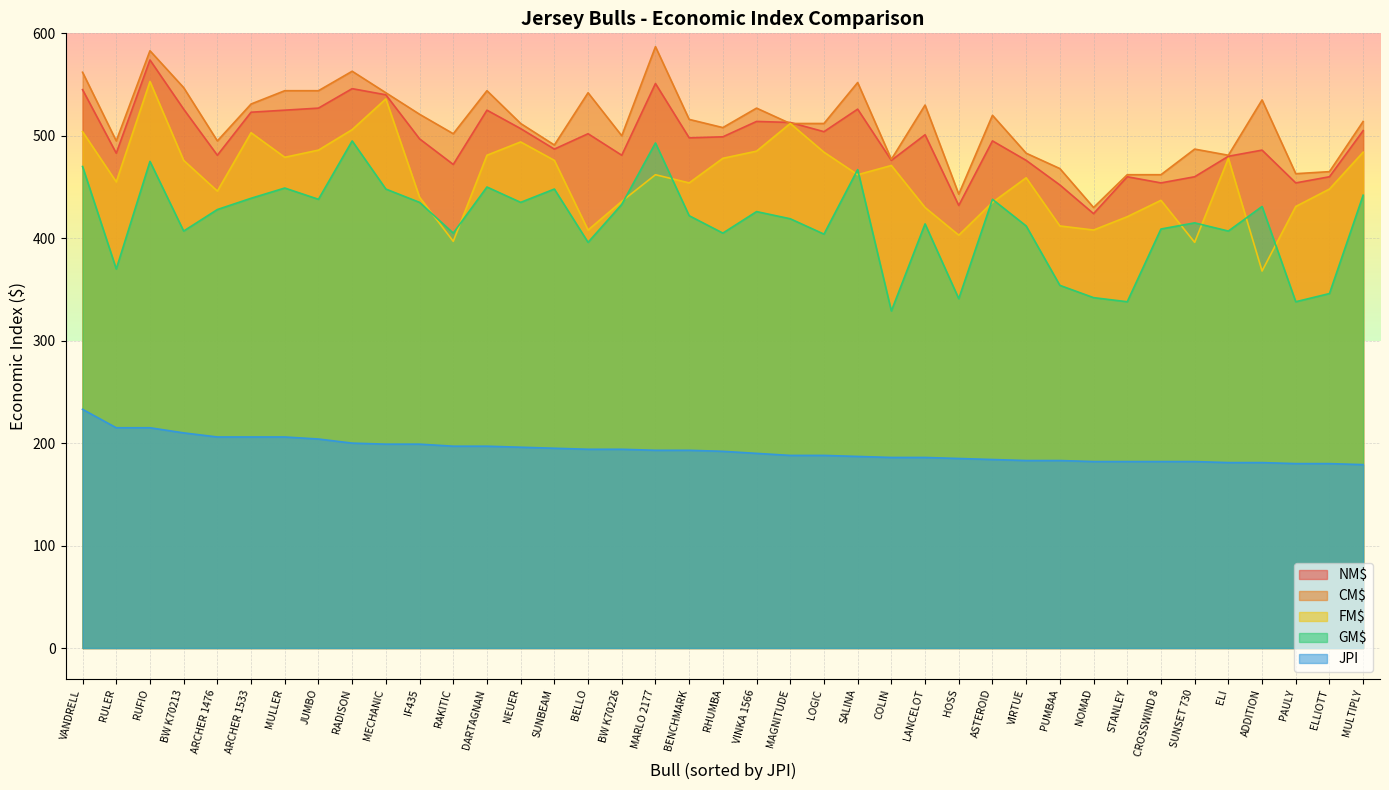

What is the average value of the NM$ series?

496